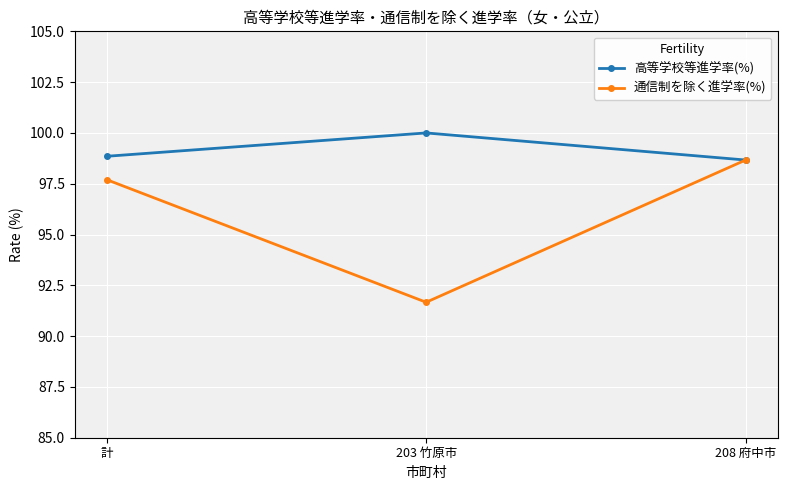

What is the label of the 3rd point from the left?

208 府中市